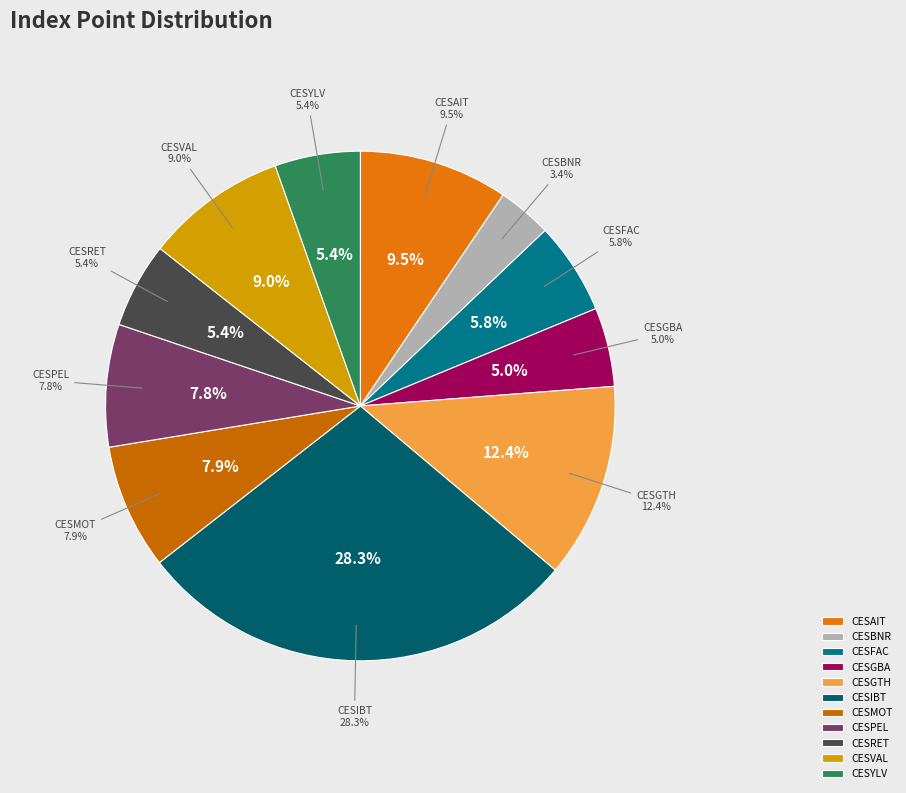

How much of the chart is everything except CESGBA?

95.0%